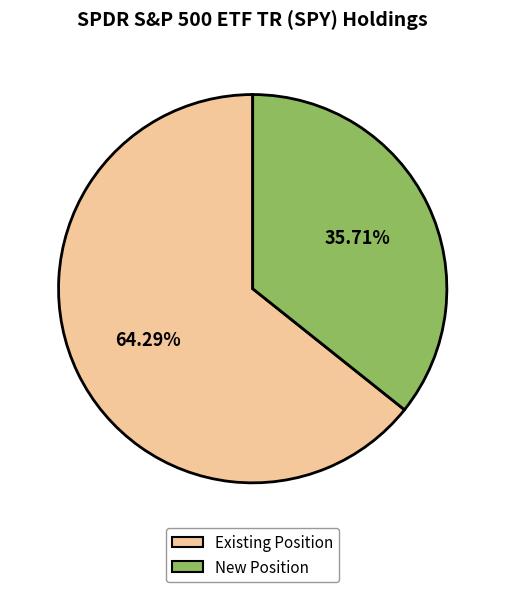

What is the smallest slice in the pie chart?

New Position